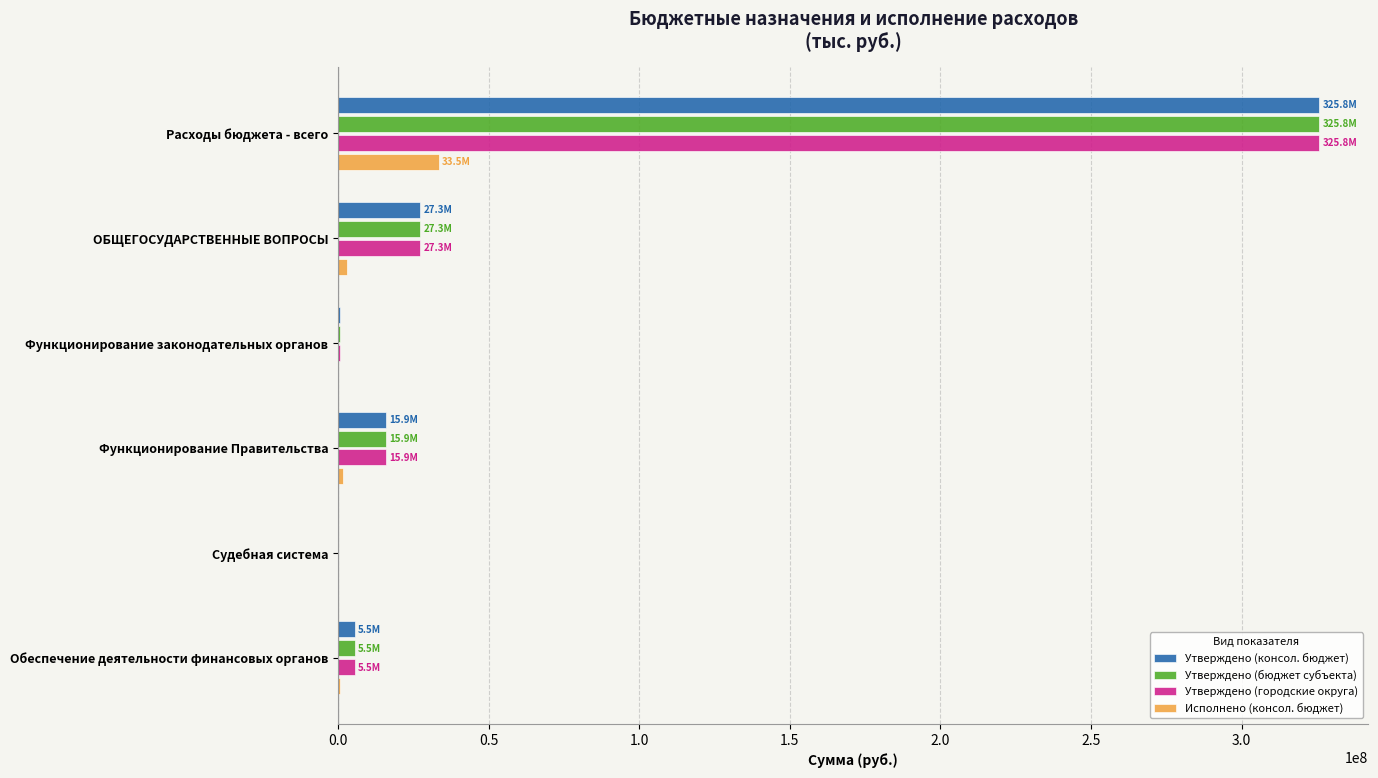

The Утверждено (бюджет субъекта) series shows 484345721.9 at Расходы бюджета - всего. True or false?

False